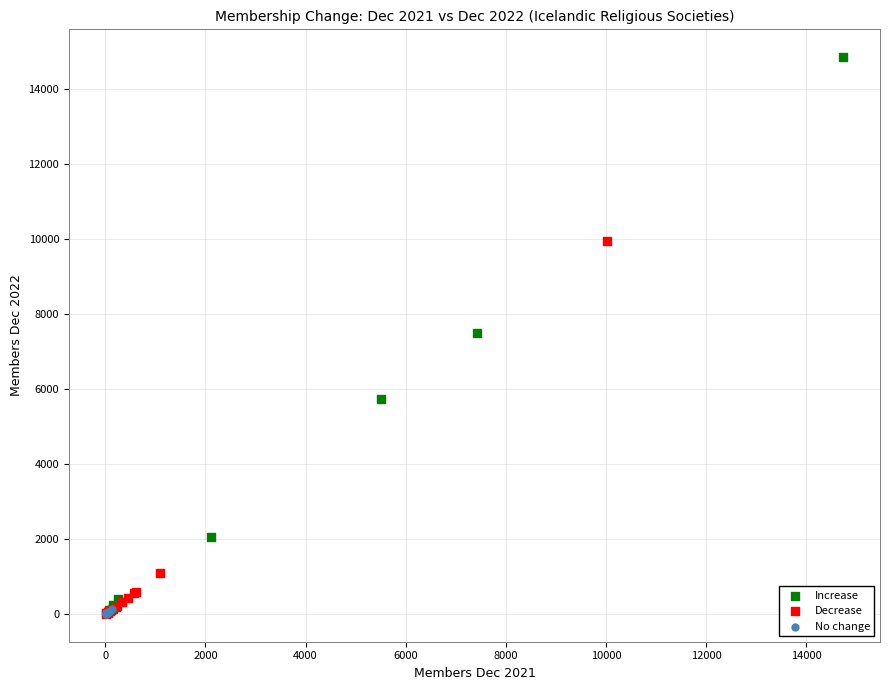

Which series contains the highest Y value?

Increase